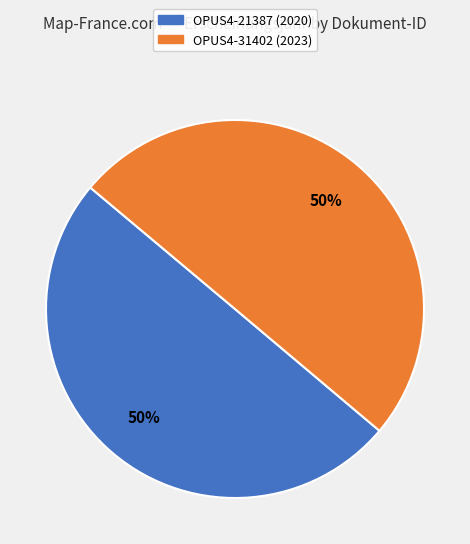

To the nearest percent, what portion does OPUS4-31402 represent?

50%